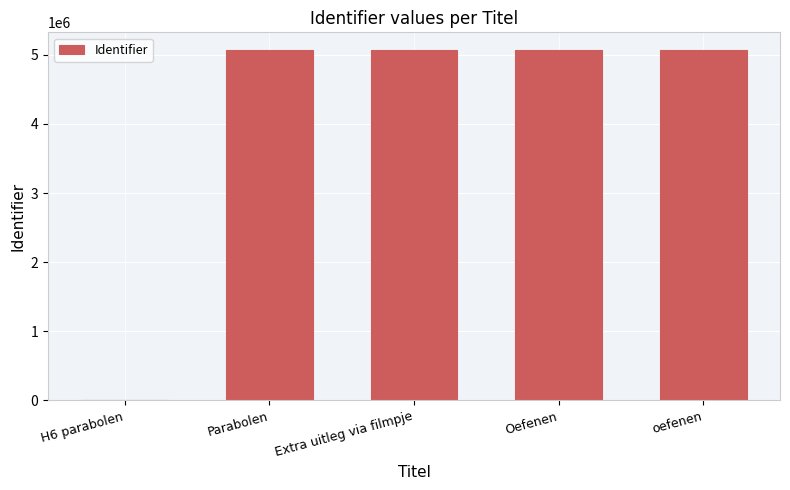

What is the ratio of the value at Parabolen to the value at Extra uitleg via filmpje?

1.0